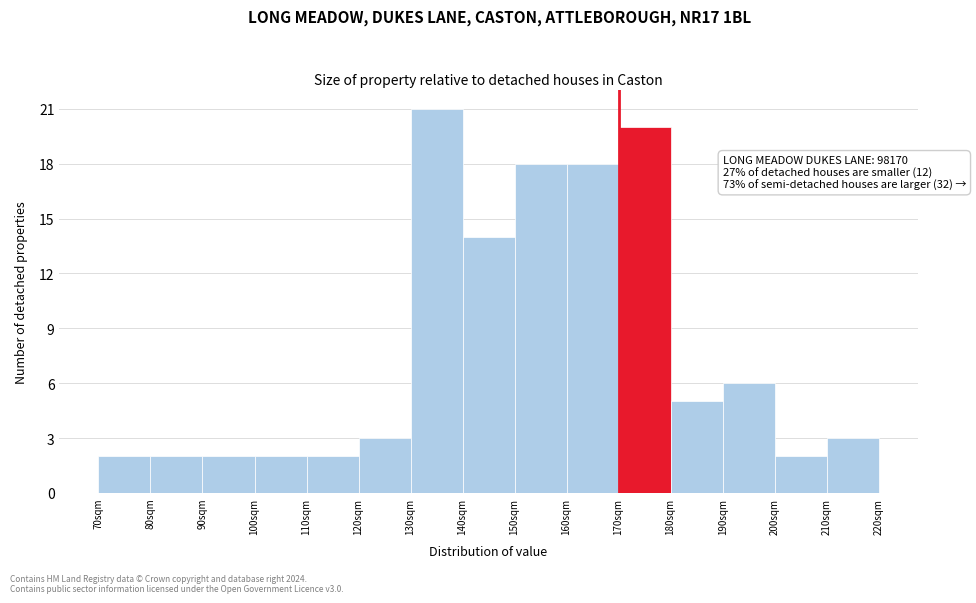

Reading left to right, transcribe all the data shown in this chart.

70sqm=2	80sqm=2	90sqm=2	100sqm=2	110sqm=2	120sqm=3	130sqm=21	140sqm=14	150sqm=18	160sqm=18	170sqm=20	180sqm=5	190sqm=6	200sqm=2	210sqm=3